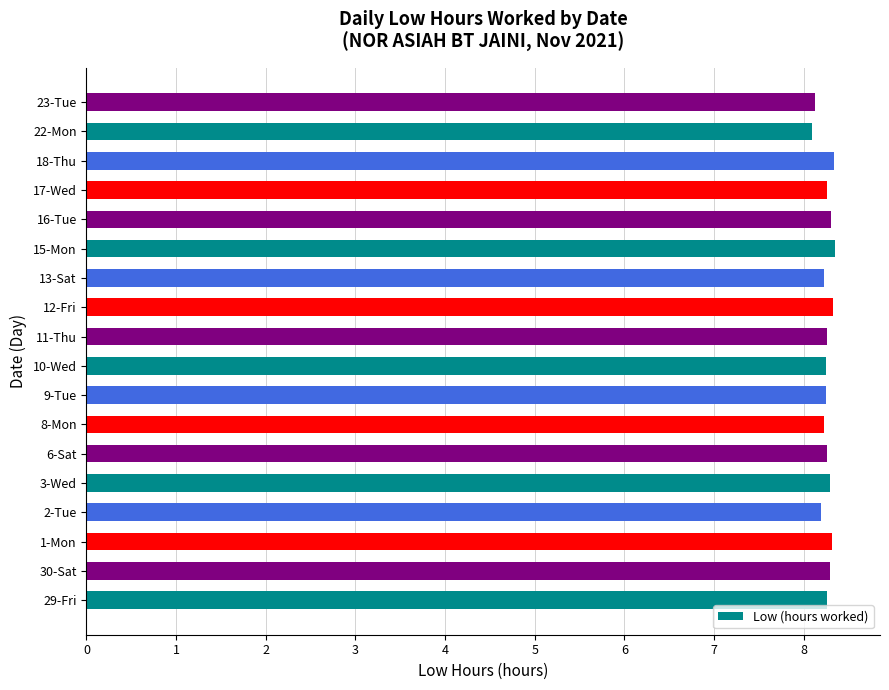

Is it true that the value at 15-Mon is 11.3?

False